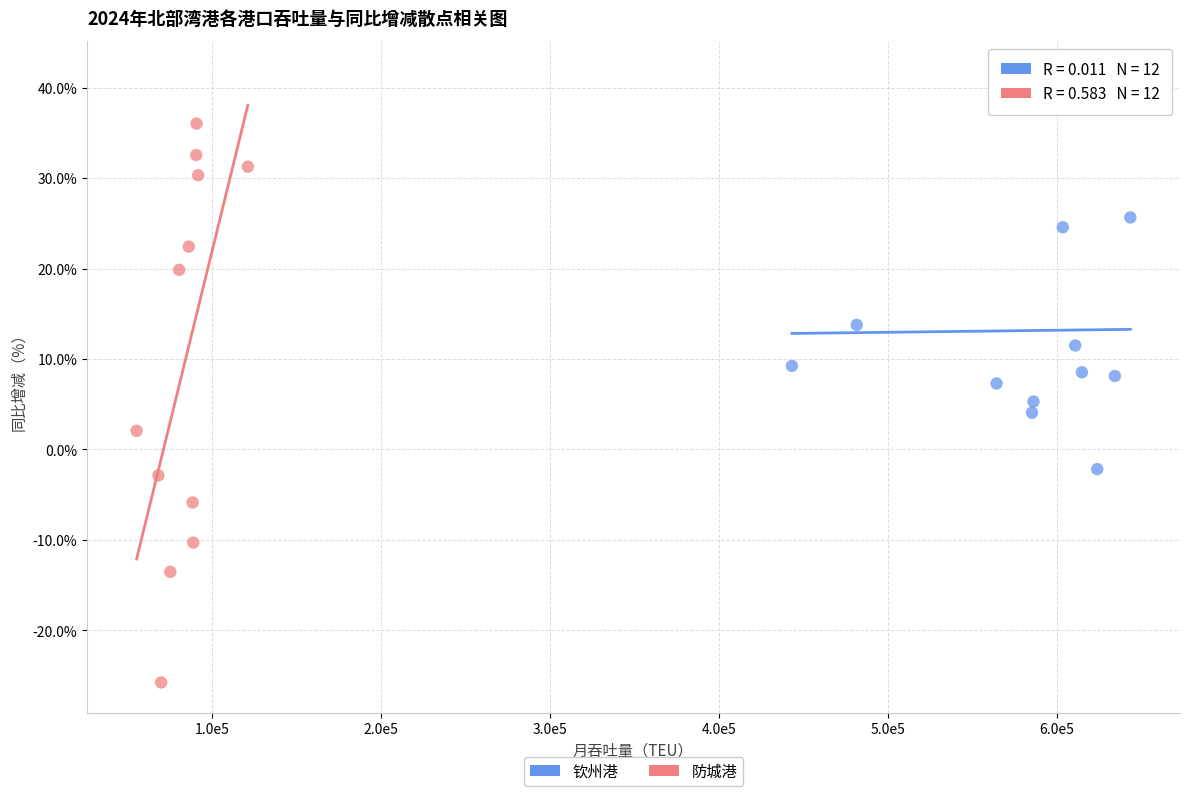

Which series has the largest Y range (max minus min)?

防城港